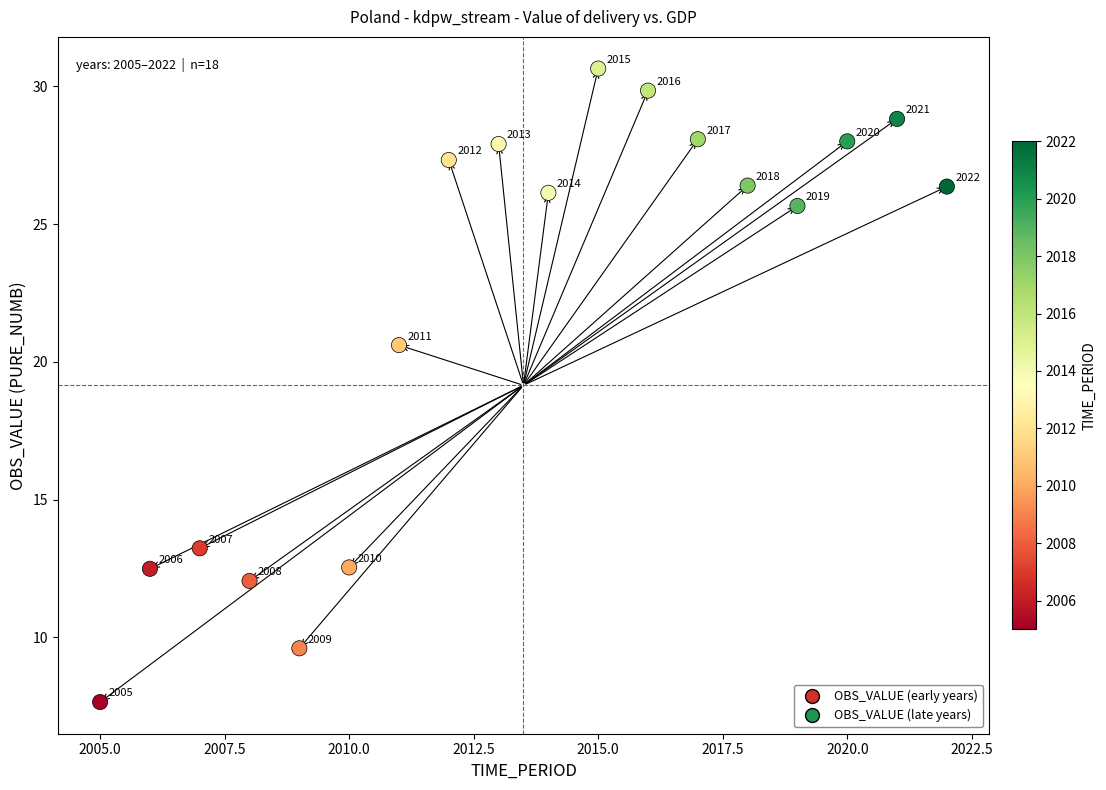

What Y value in the scatter plot is closest to 19?

20.6